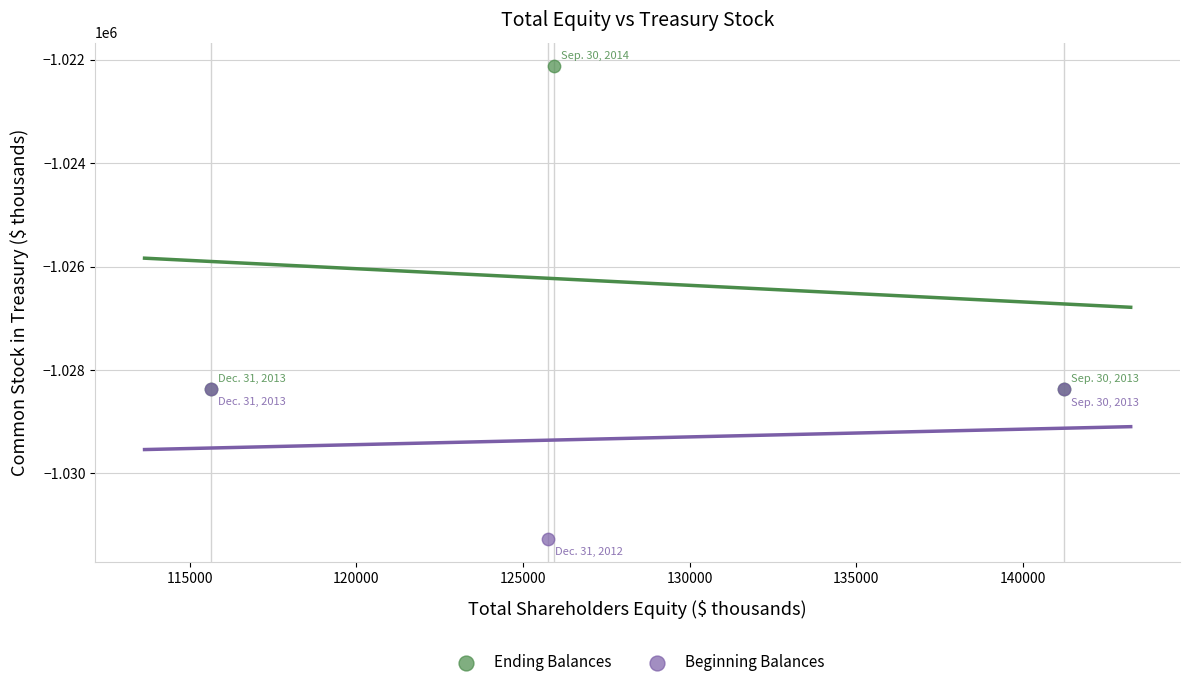

What are all the series names shown in the legend?

Ending Balances, Beginning Balances